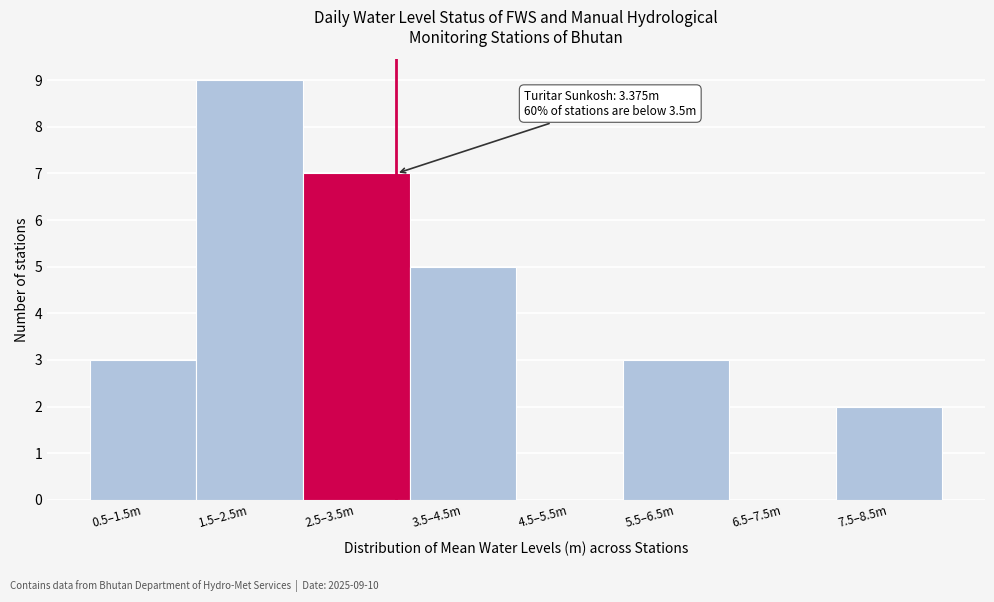

Reading left to right, extract all data points from this chart.

0.5–1.5m=3	1.5–2.5m=9	2.5–3.5m=7	3.5–4.5m=5	4.5–5.5m=0	5.5–6.5m=3	6.5–7.5m=0	7.5–8.5m=2